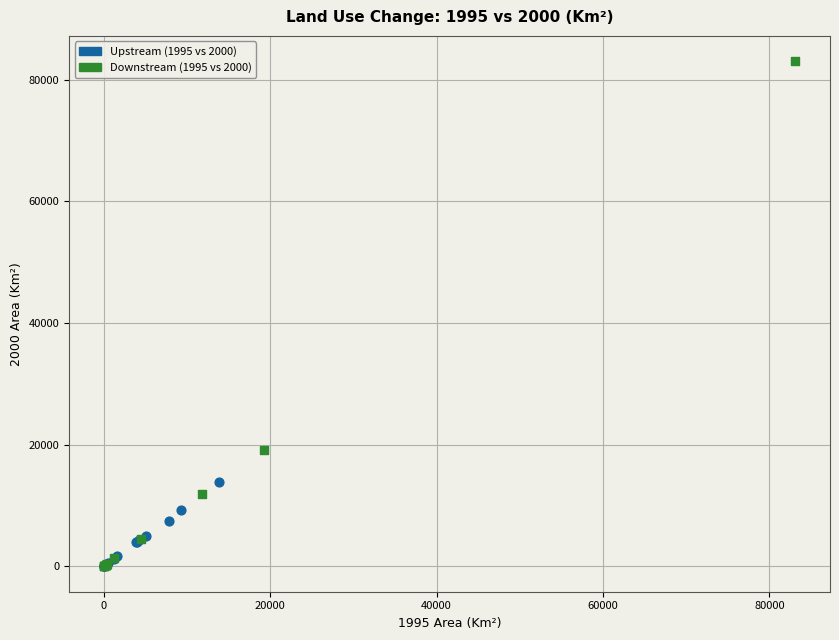

Which series contains the highest Y value?

Downstream (1995 vs 2000)